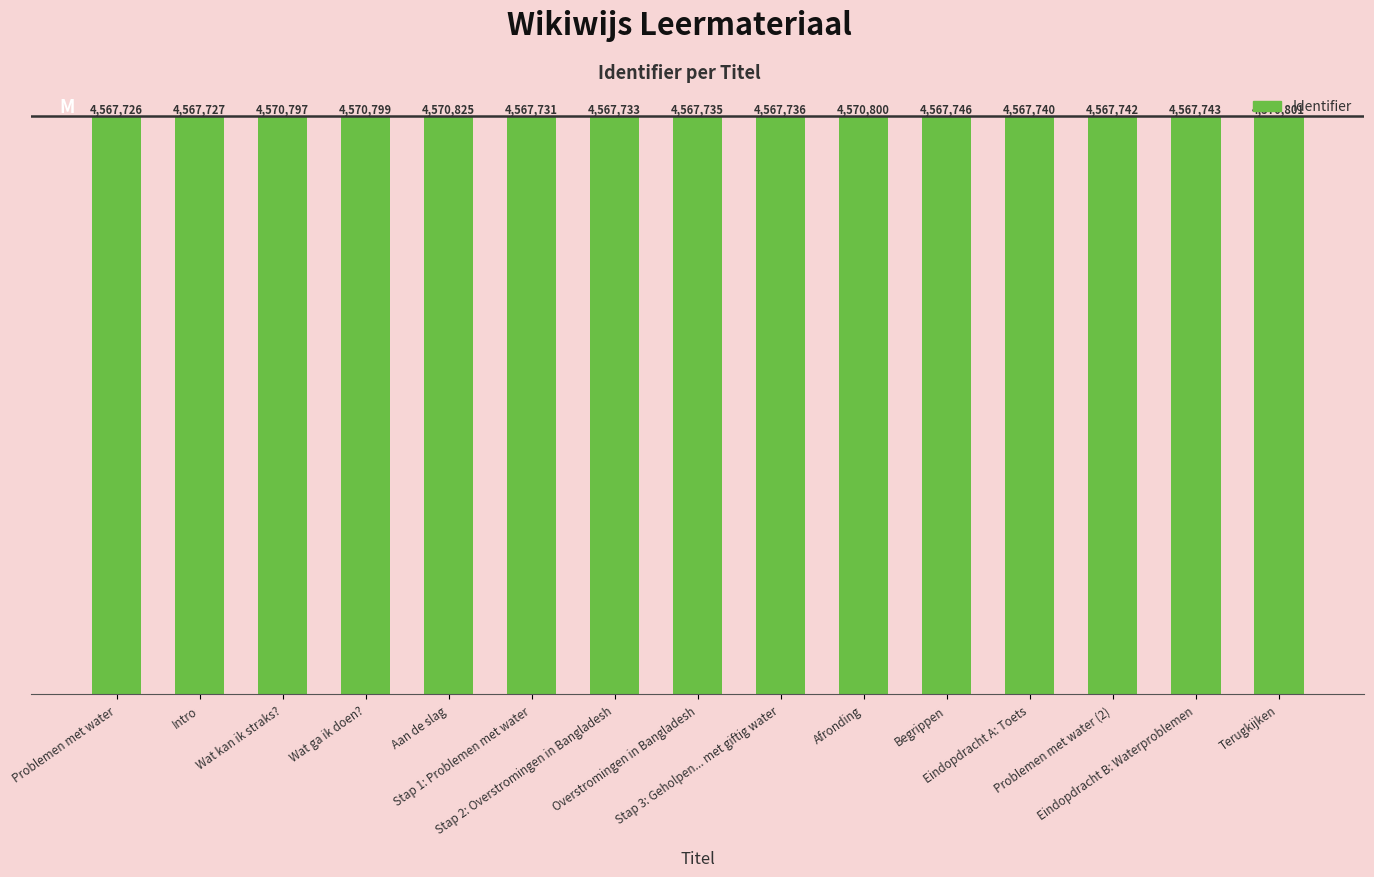

Read the value at Stap 3: Geholpen... met giftig water.

4567736